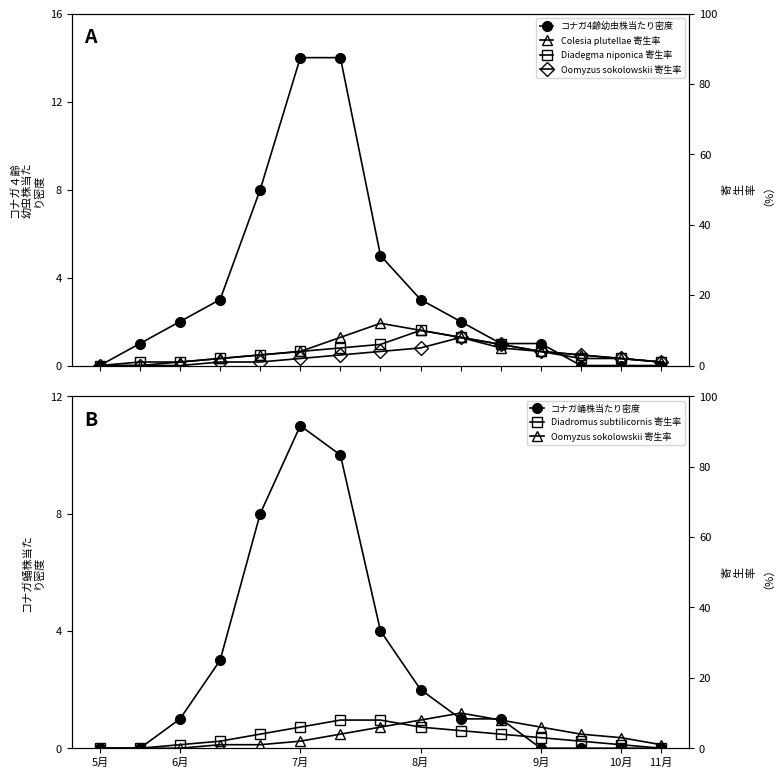

Where is the first local maximum for Colesia plutellae 寄生率?

7